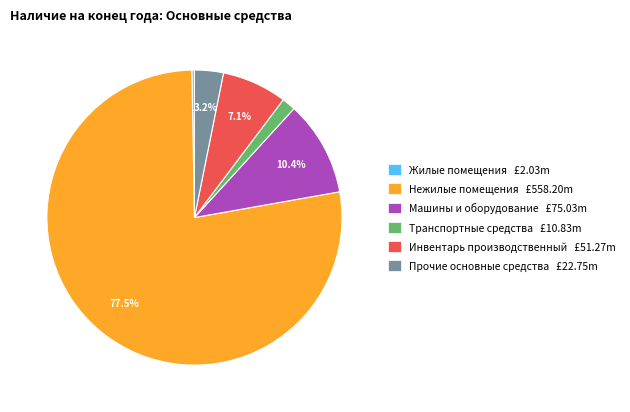

Which slice is the largest?

Нежилые помещения